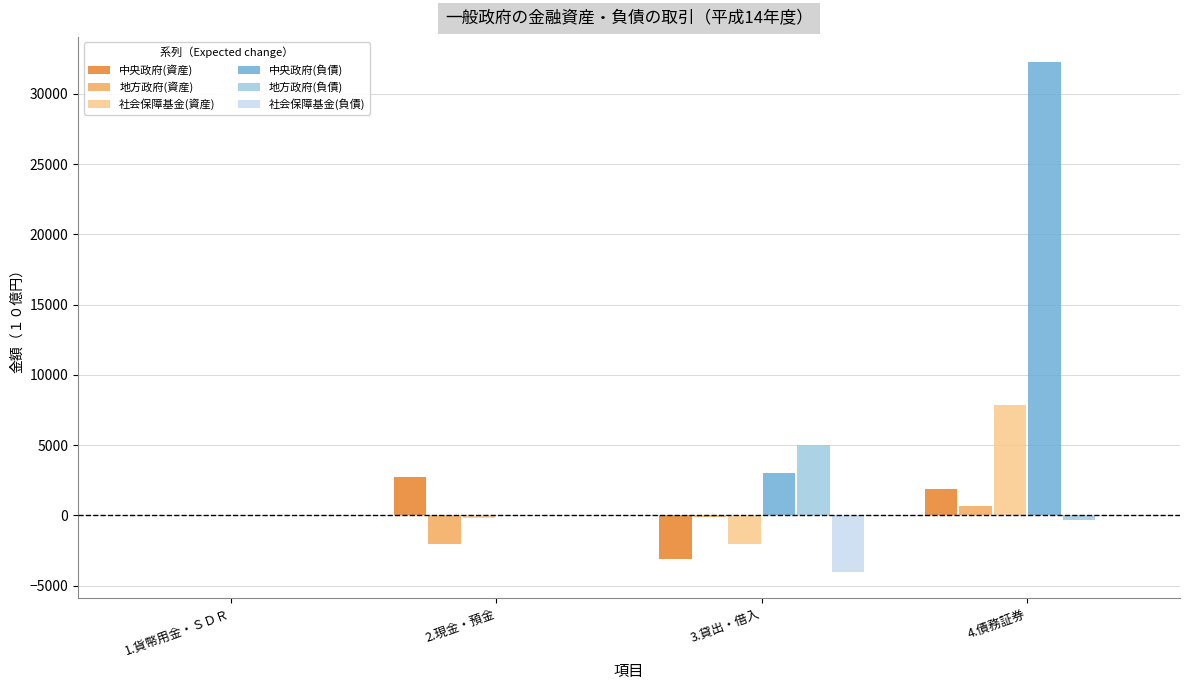

What is the sum of all 地方政府(資産) values?

-1576.3